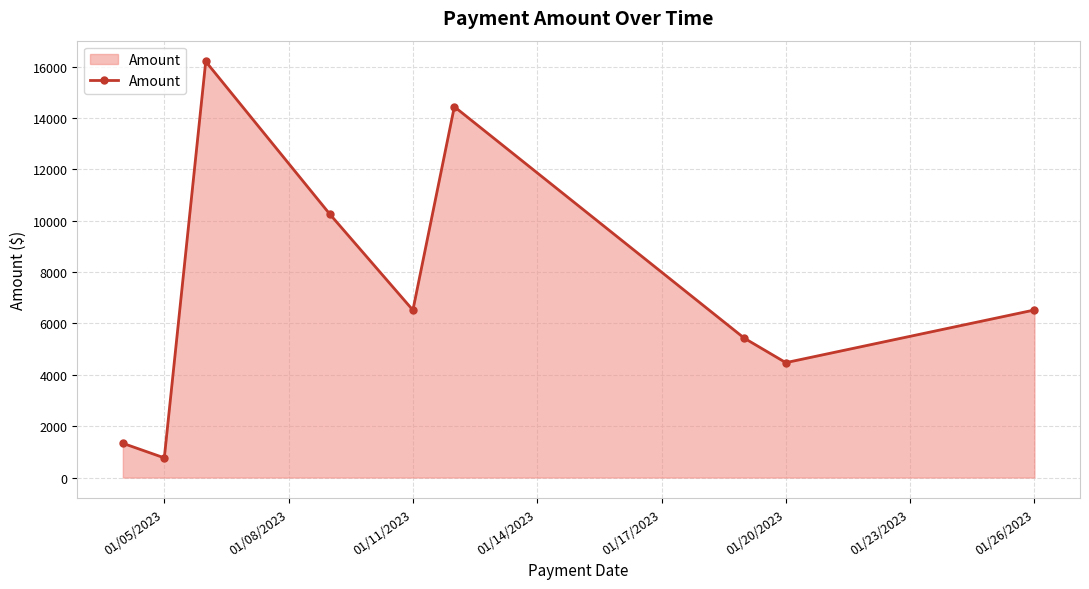

What is the value of the 4th point from the left?

10243.8